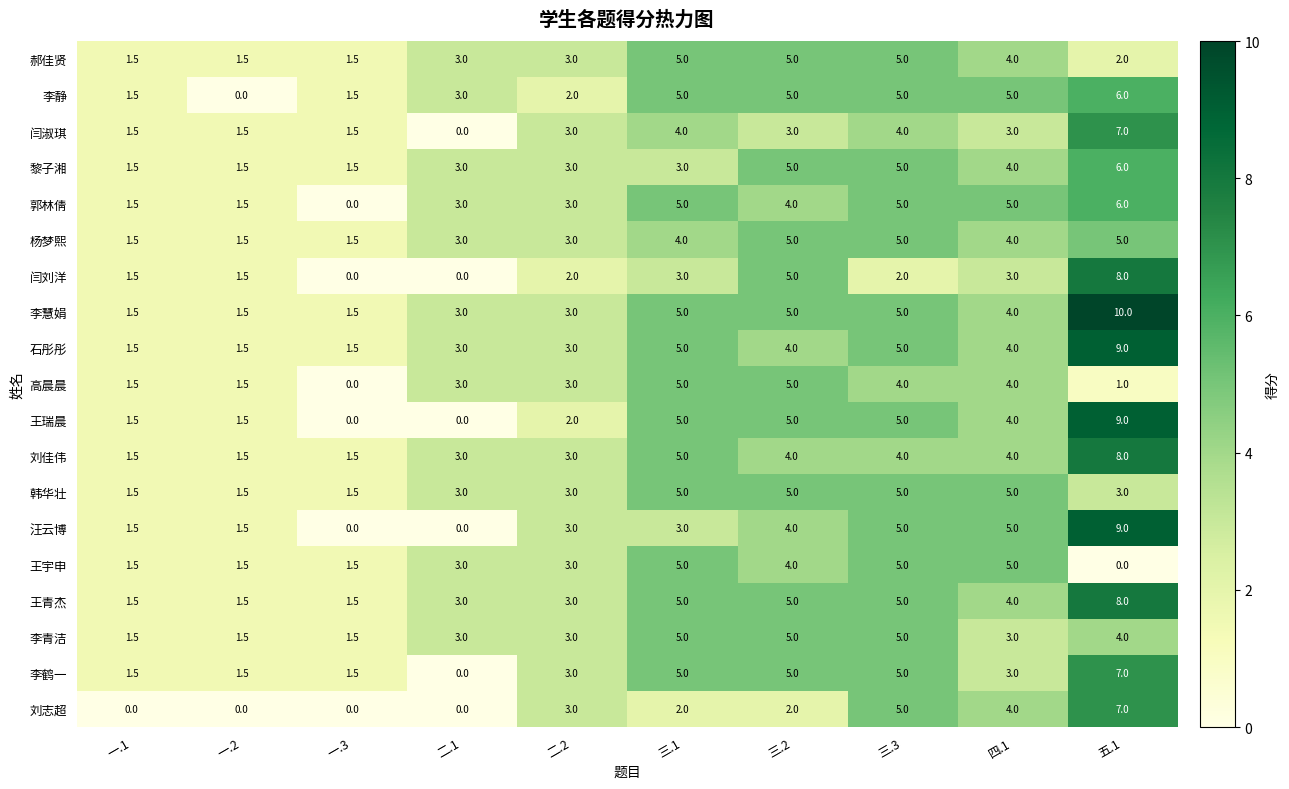

Which category has the highest value in the 刘志超 series?

五.1